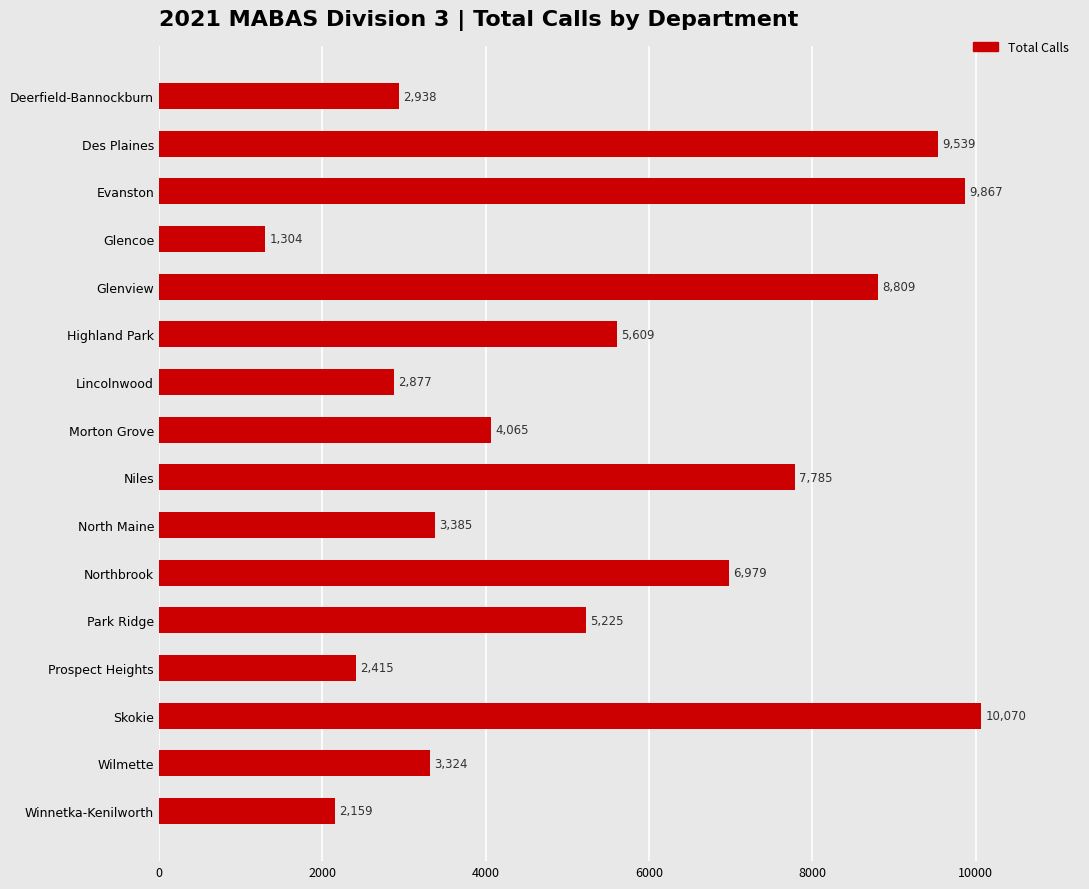

How many bars are there in total?

16